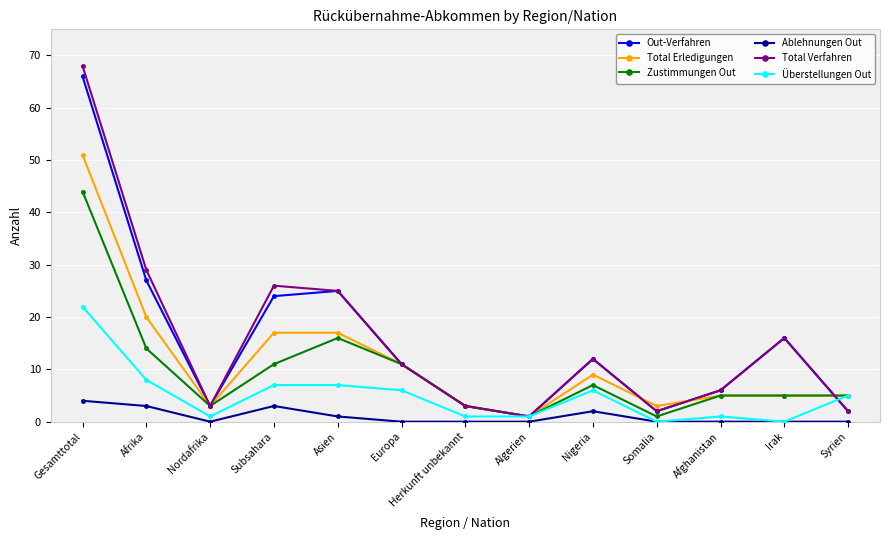

Does the chart have visible grid lines?

Yes